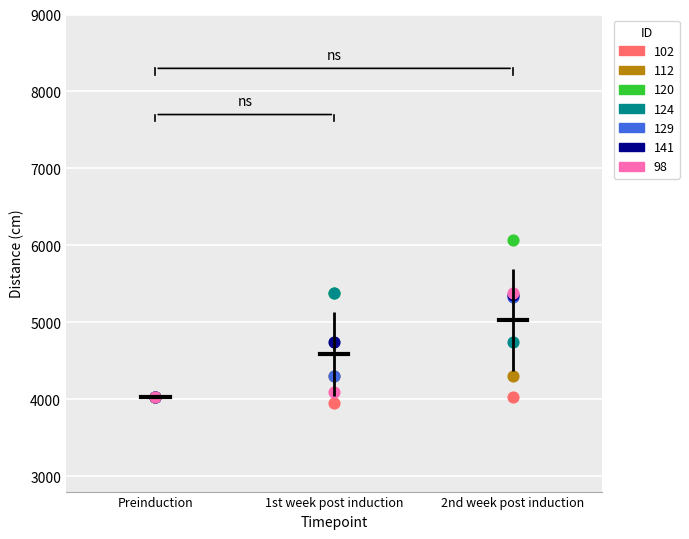

Which series reaches the minimum Y coordinate?

102